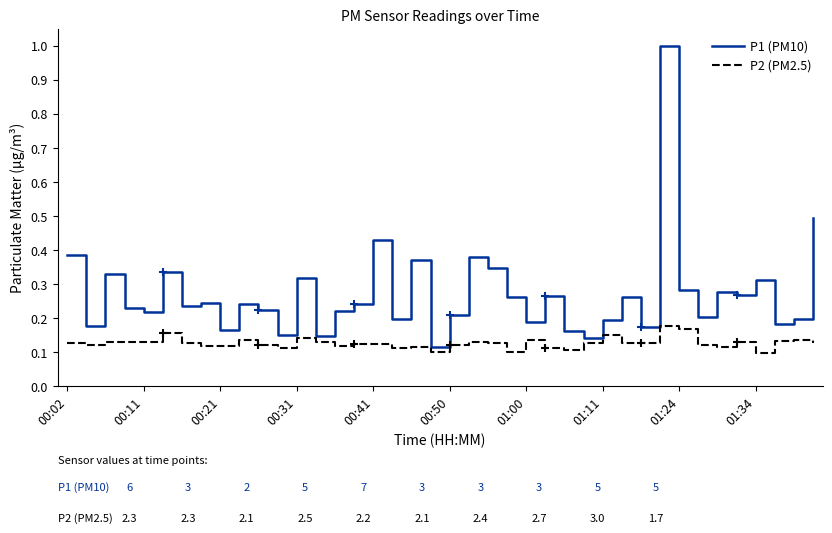

What is the difference between the maximum and minimum values in the P1 (PM10) series?

0.9